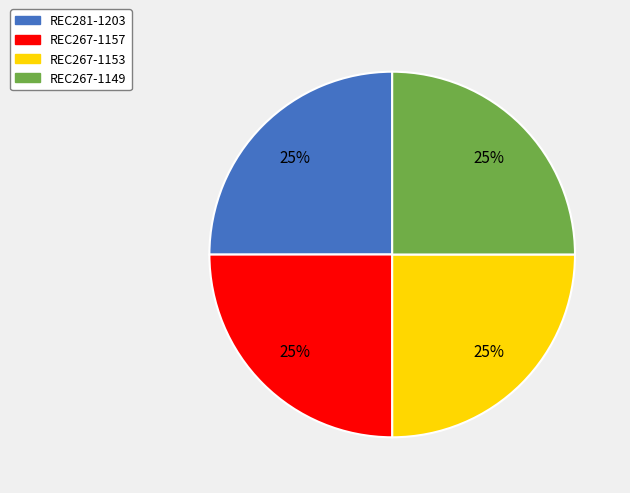

What is the ratio of the value at REC267-1153 to the value at REC267-1157?

1.0